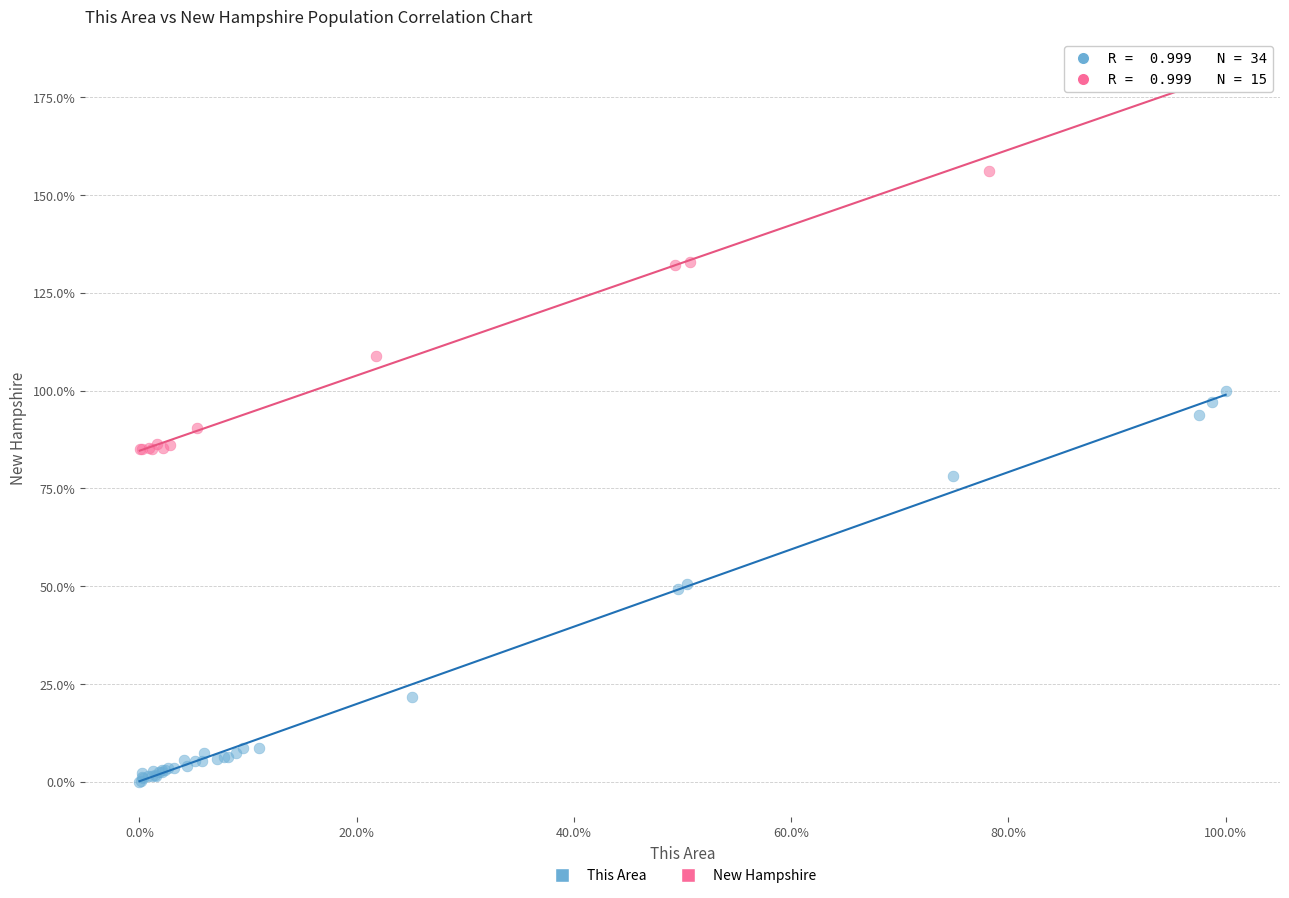

Which series reaches the maximum Y coordinate?

New Hampshire